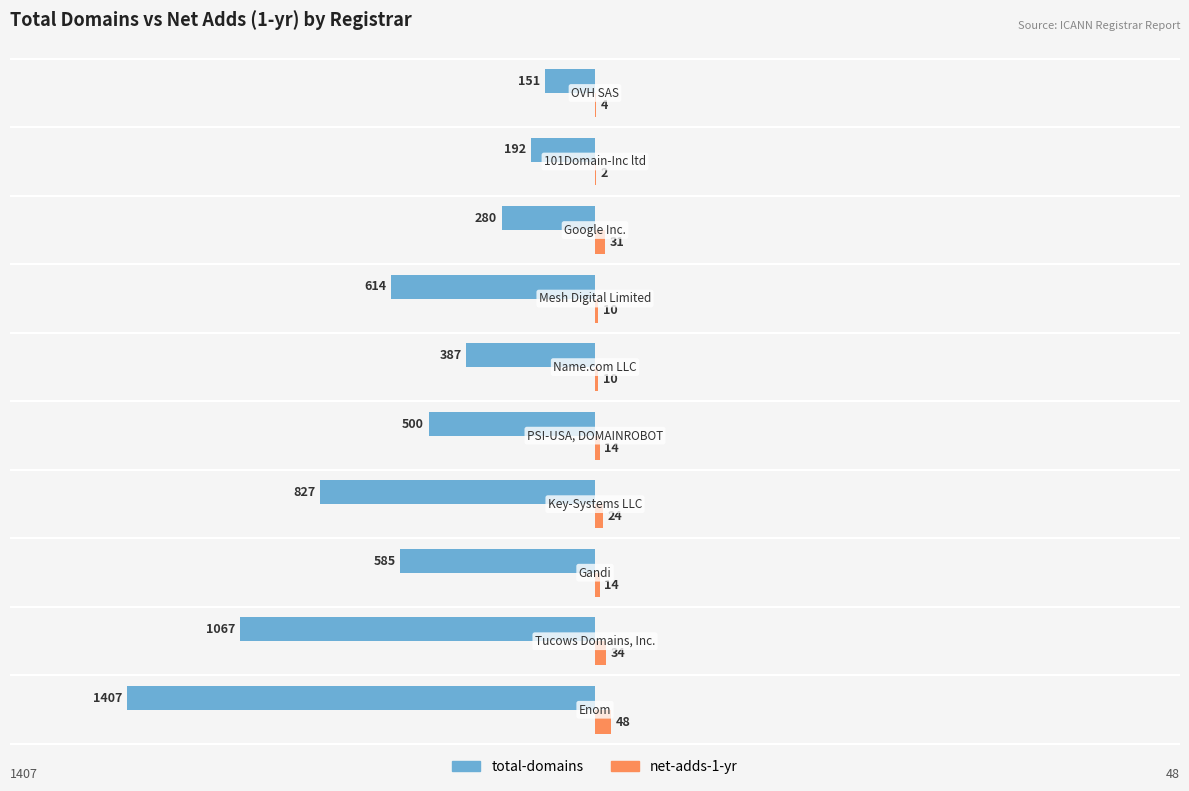

What is the maximum value for total-domains?

-151